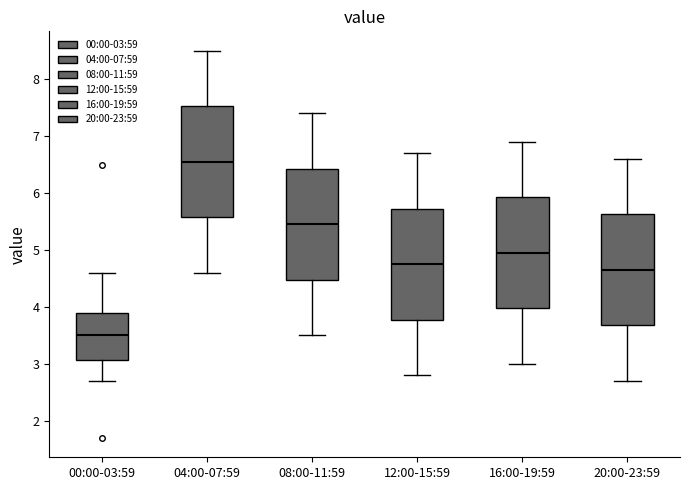

Reading left to right, transcribe this box plot: for each box, give where its median line is, the range the box spans, and where its two whiskers end, as read against the y-axis. The values are not printed on the chart, so give them approximately, as read against the axis.

00:00-03:59: median 3.5, box 3.1 to 3.9, whiskers 2.7 to 4.6
04:00-07:59: median 6.6, box 5.6 to 7.5, whiskers 4.6 to 8.5
08:00-11:59: median 5.5, box 4.5 to 6.4, whiskers 3.5 to 7.4
12:00-15:59: median 4.8, box 3.8 to 5.7, whiskers 2.8 to 6.7
16:00-19:59: median 5.0, box 4.0 to 5.9, whiskers 3.0 to 6.9
20:00-23:59: median 4.7, box 3.7 to 5.6, whiskers 2.7 to 6.6